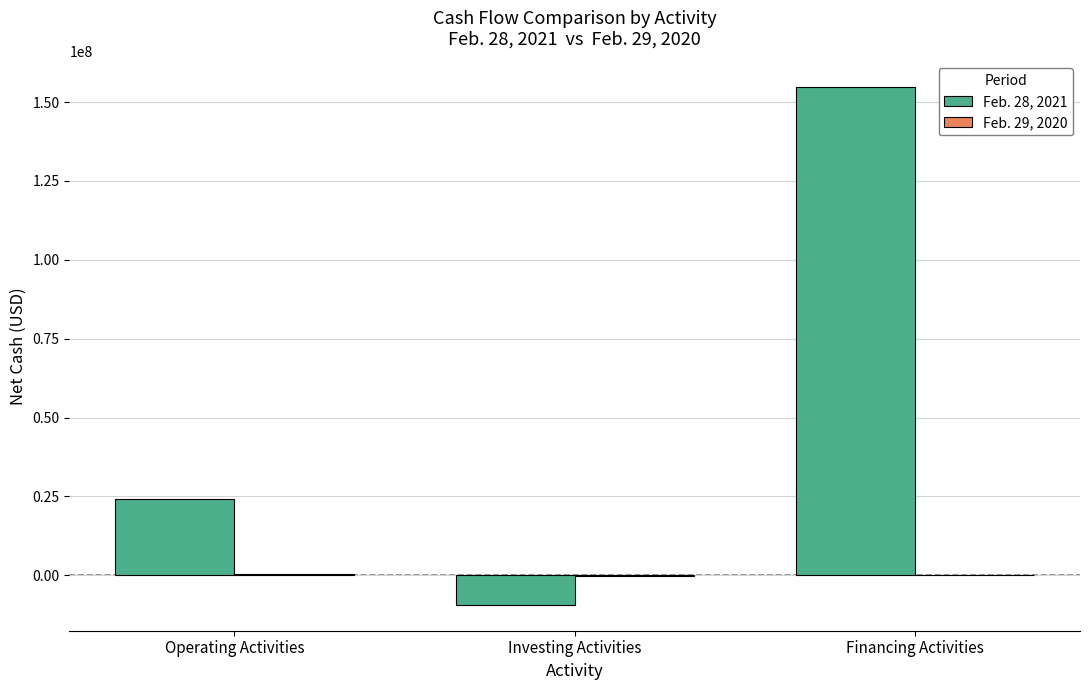

True or false: Feb. 28, 2021 has a value of -9375690 at Investing Activities.

True